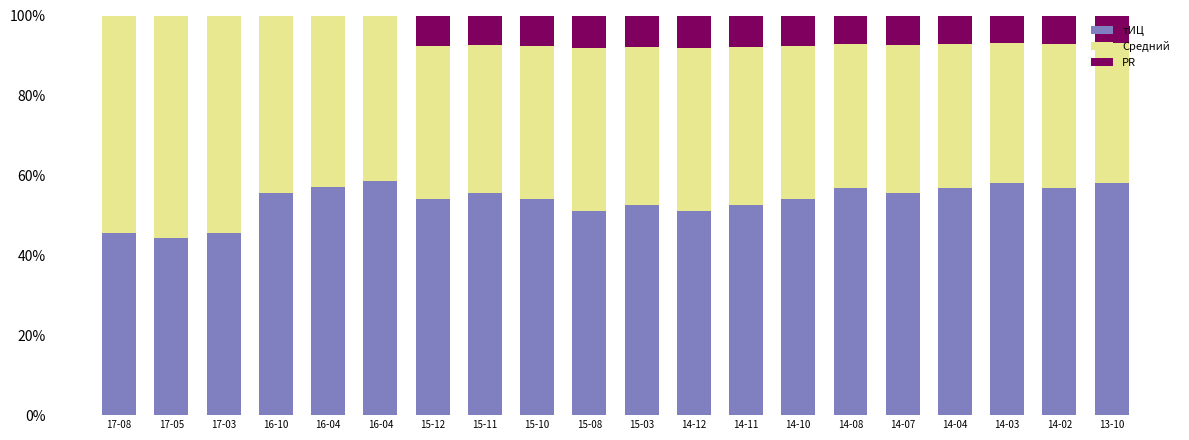

What are all the series names shown in the legend?

тИЦ, Средний, PR